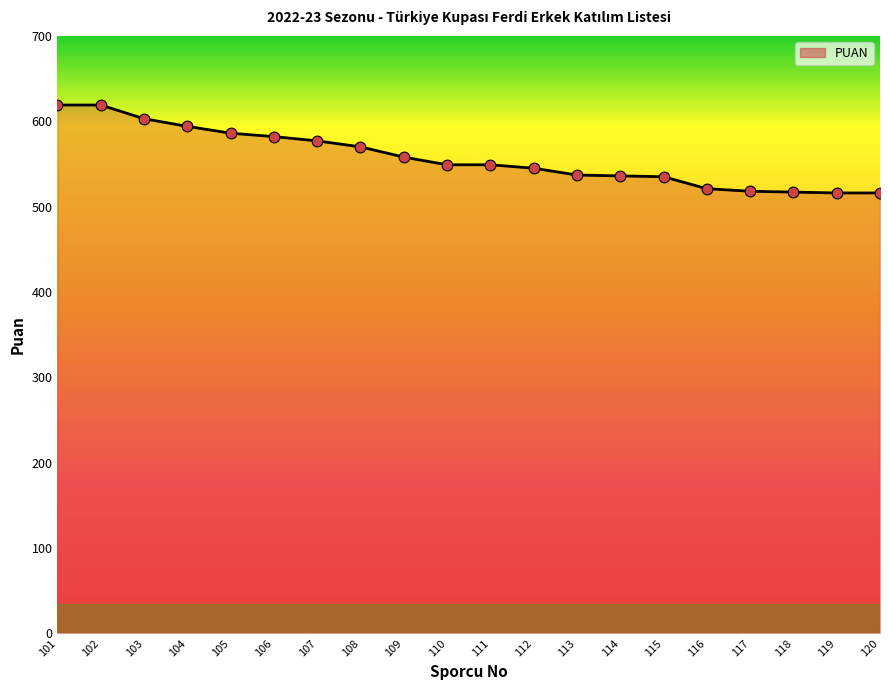

What is the change in value from 109 to 113?

-21